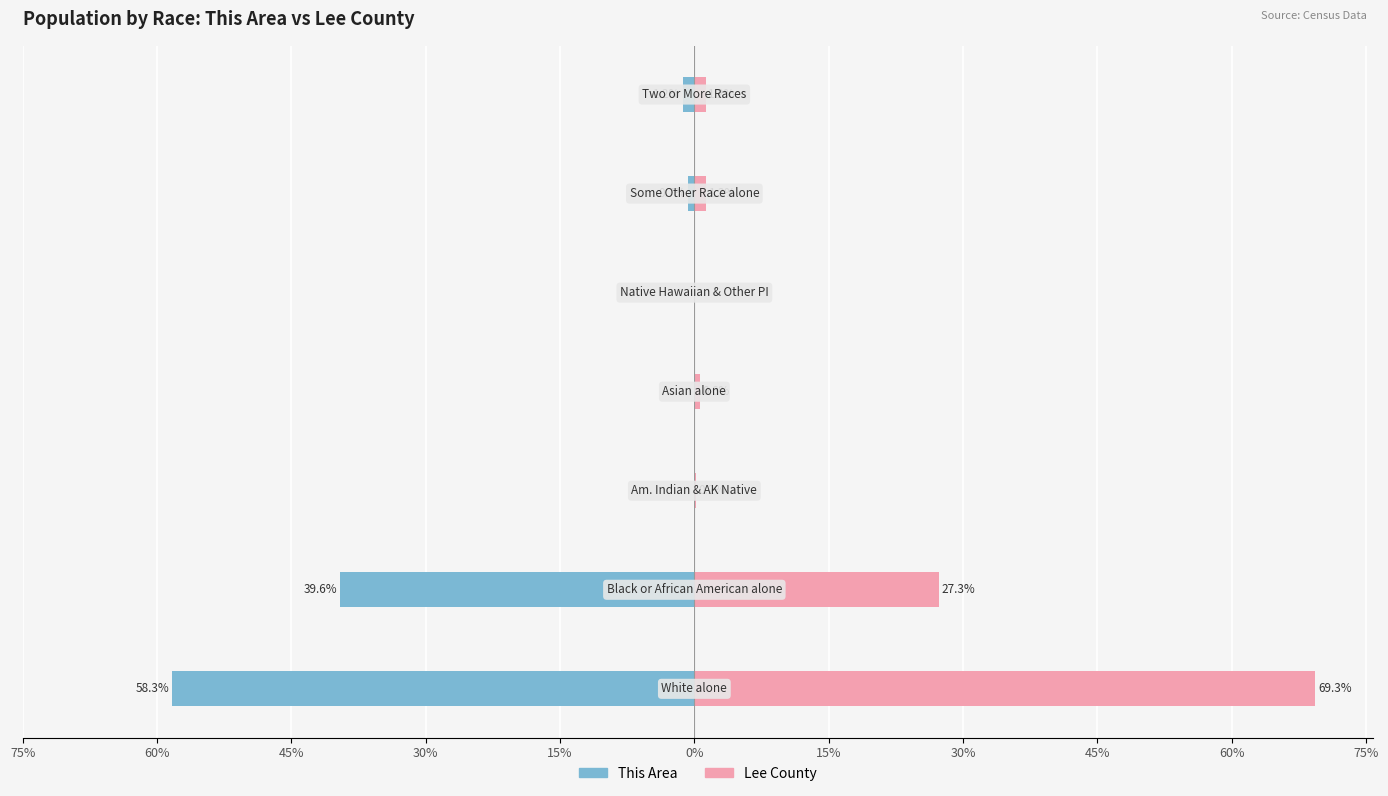

Which series has the largest total across all categories?

Lee County